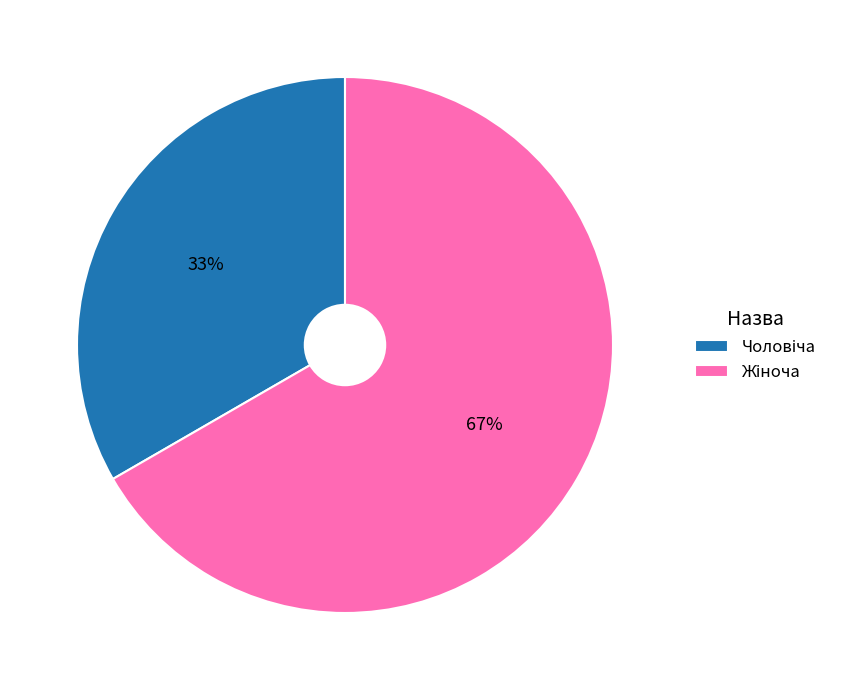

Is there any slice that represents more than half of the pie?

Yes